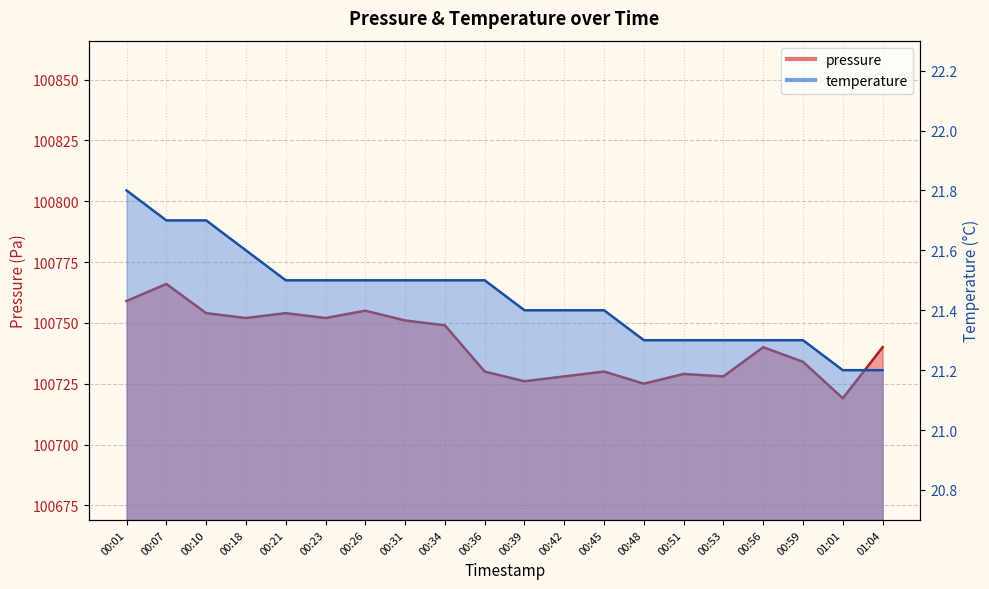

What is the label of the 11th point from the left?

00:39